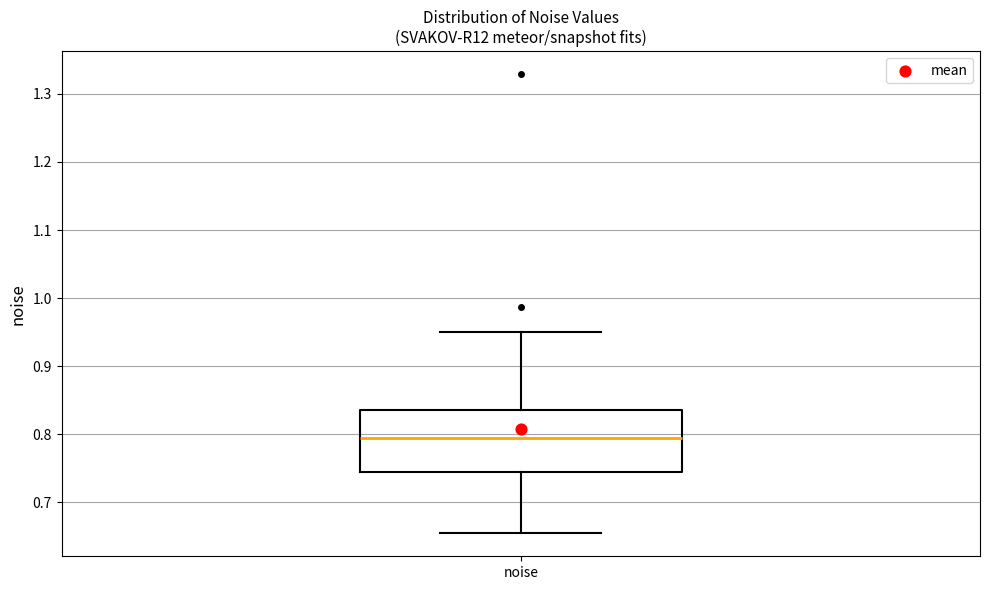

Where is the upper edge of the box for noise on the y-axis? The values are not printed on the chart, so give them approximately, as read against the axis.

0.84